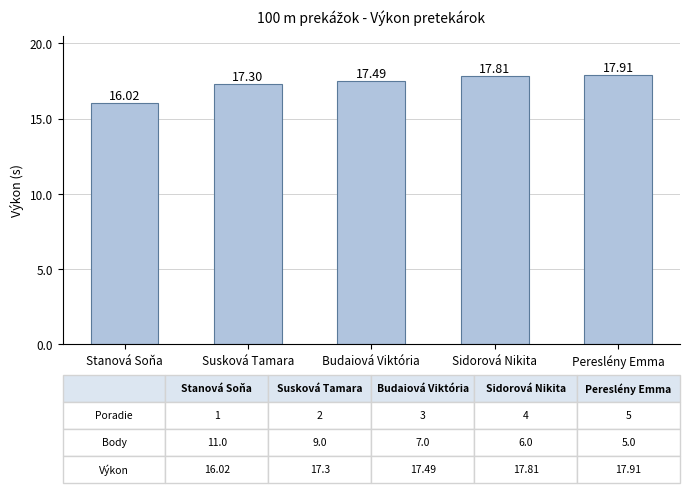

How many bars are there in total?

5